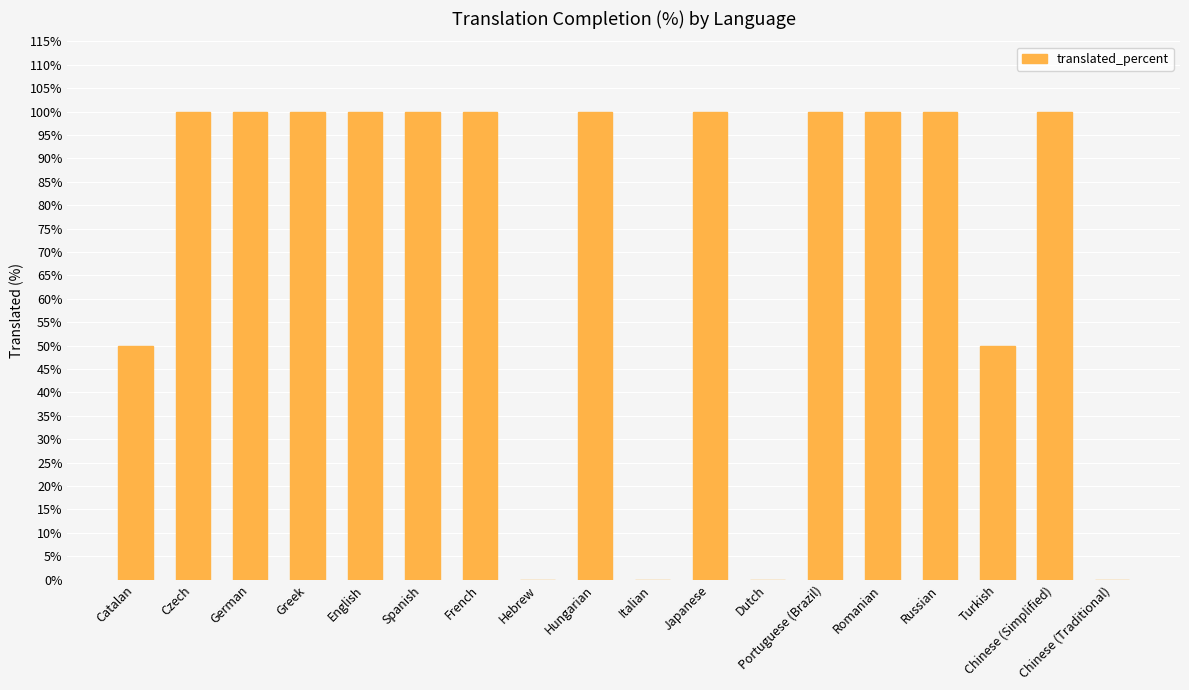

What is the sum of all values?

1300